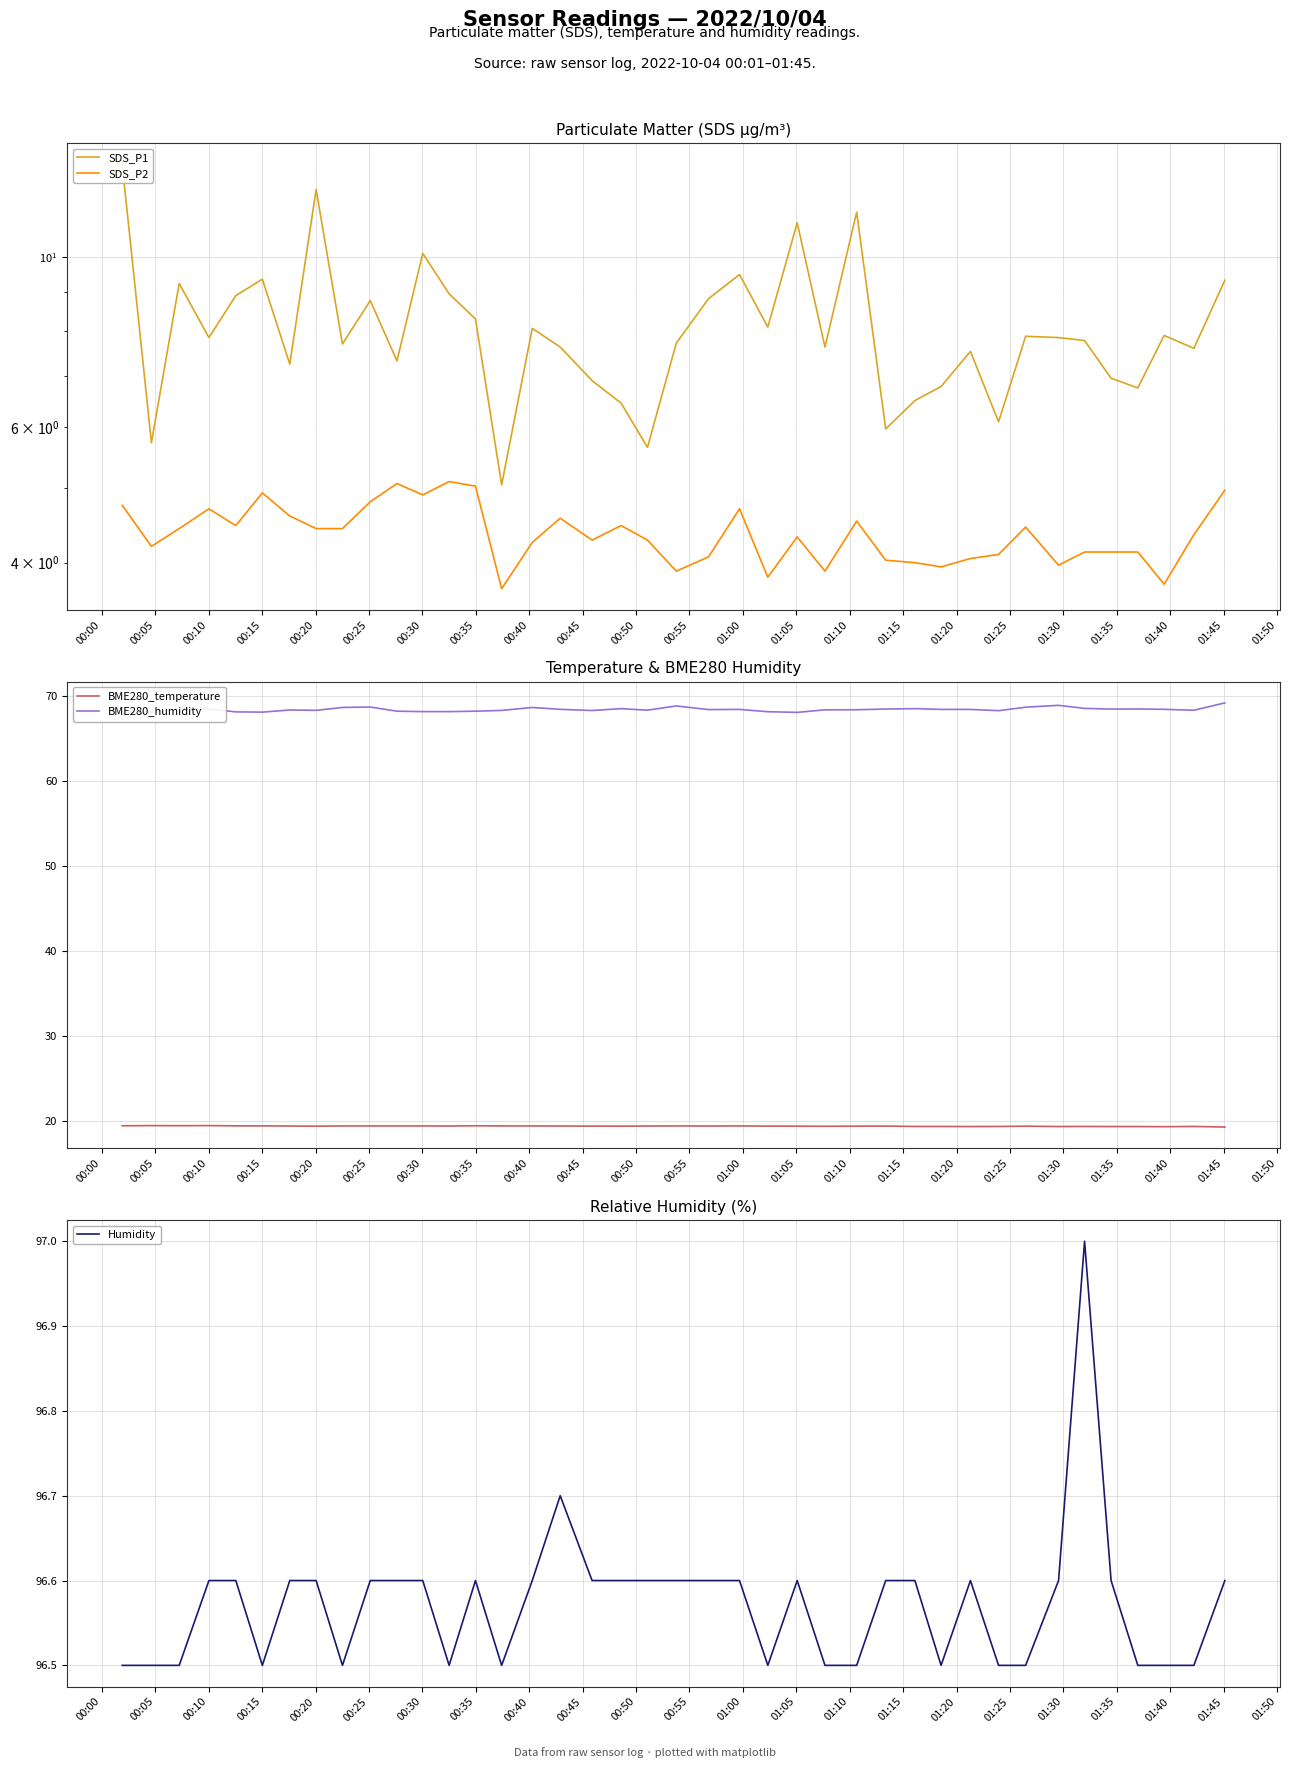

True or false: BME280_temperature and Humidity cross at least once.

False